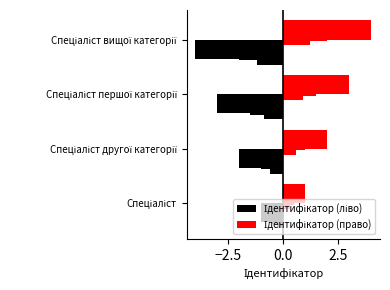

What is the difference between the highest and lowest values at Спеціаліст другої категорії?

4